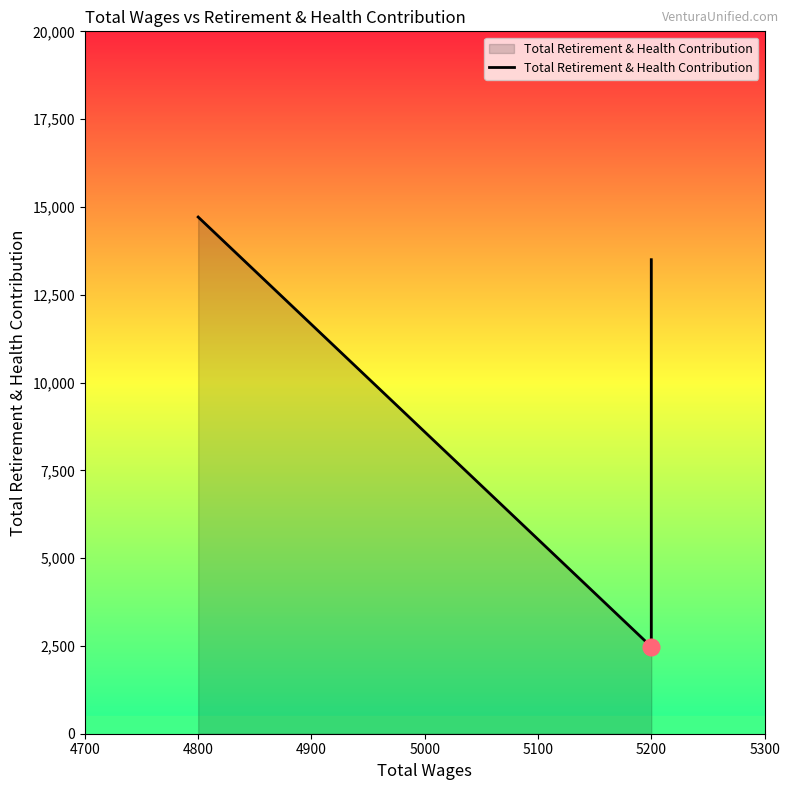

What is the change in value from 4800 to 5200?

-12236